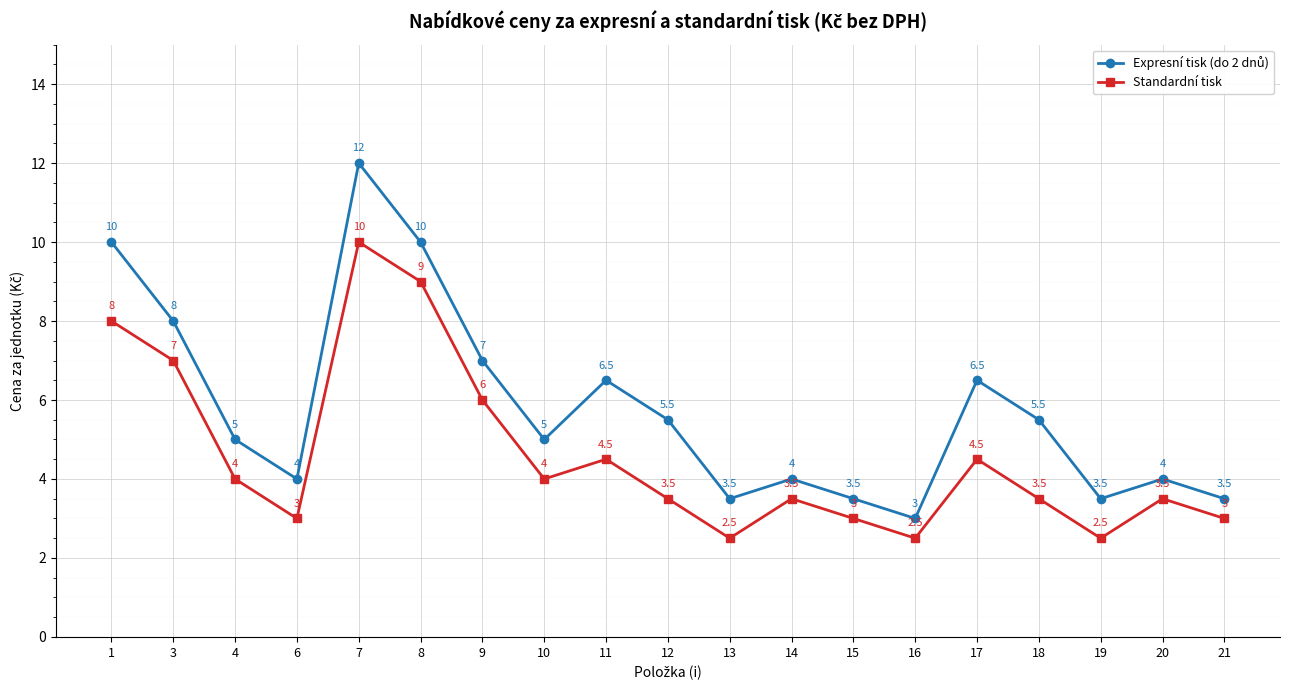

The value of Standardní tisk at 13 is 2.5. True or false?

True